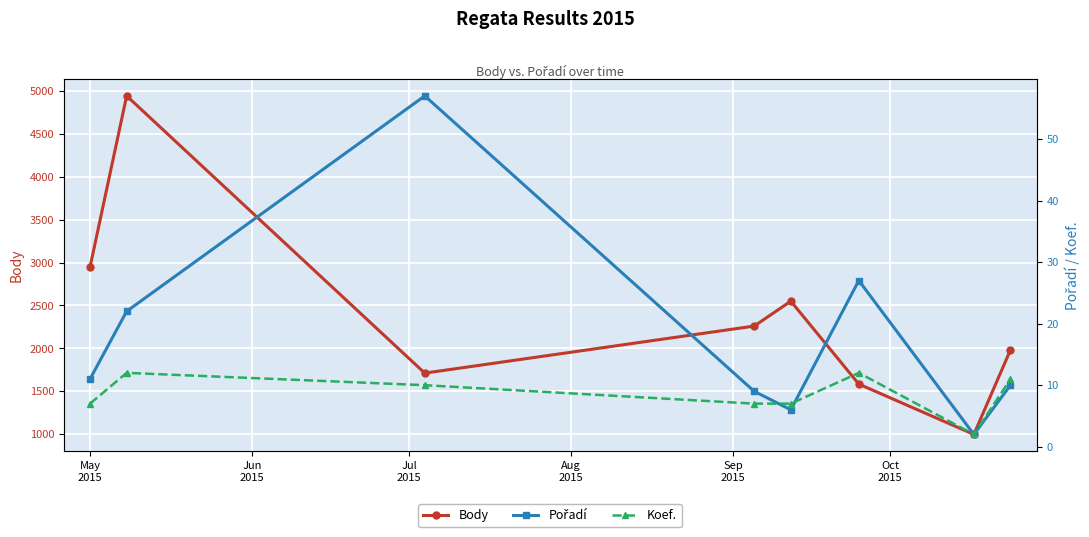

What is the highest value of the Body series?

4941